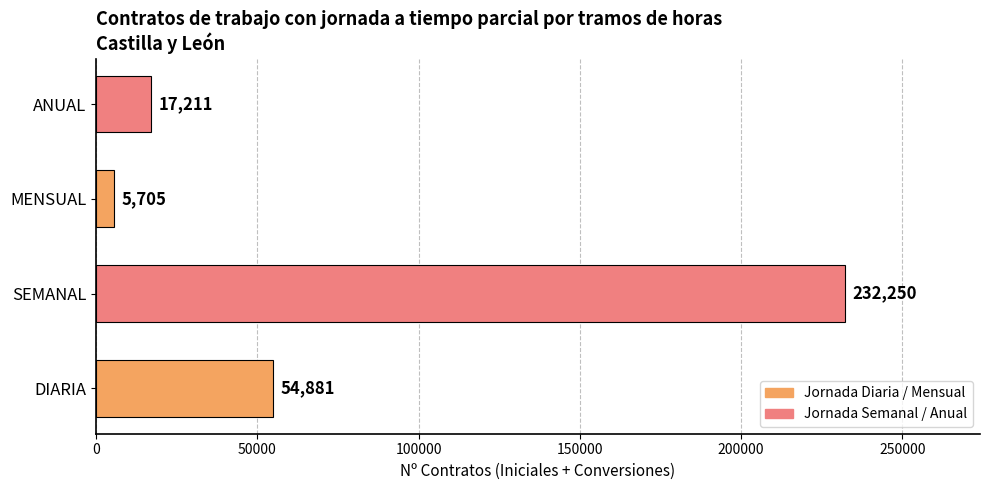

At which category does the chart reach its minimum across all series?

MENSUAL